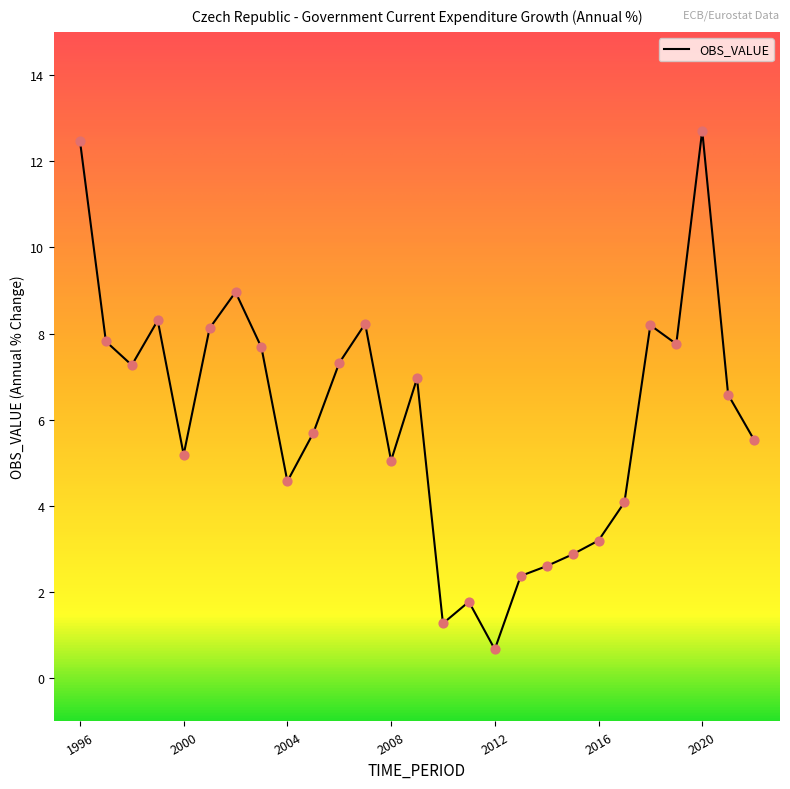

What is the minimum value shown in the chart?

0.7